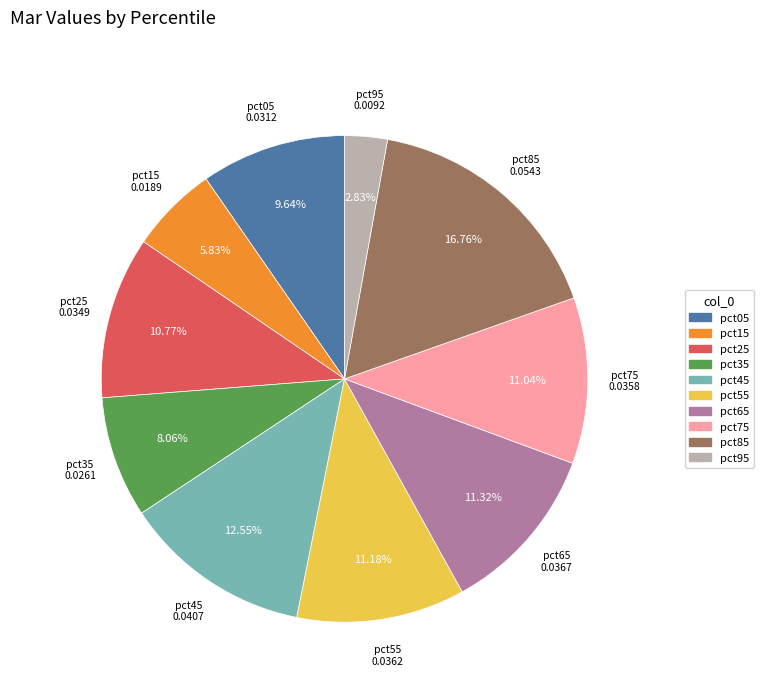

Count the number of slices in the pie.

10